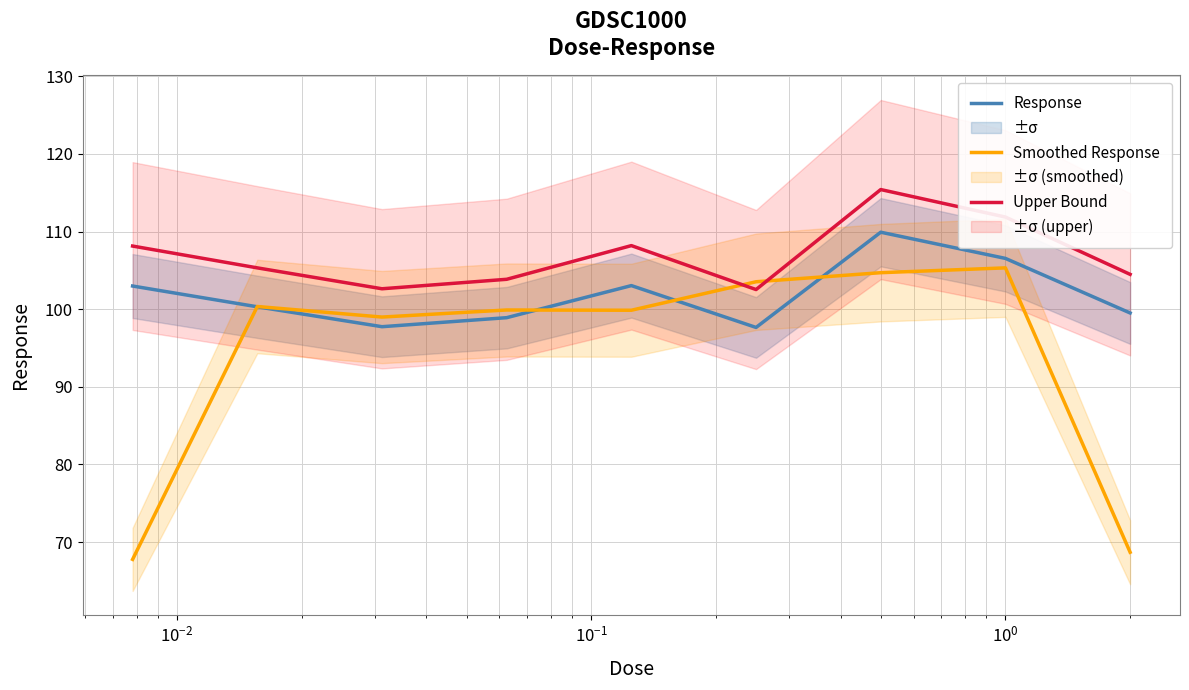

What is the minimum value for Upper Bound?

102.5